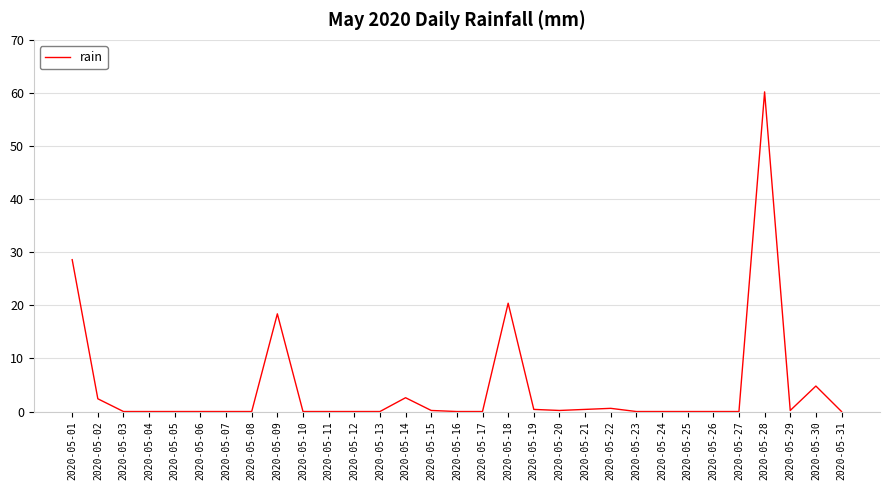

At which label is the value closest to 30?

2020-05-01